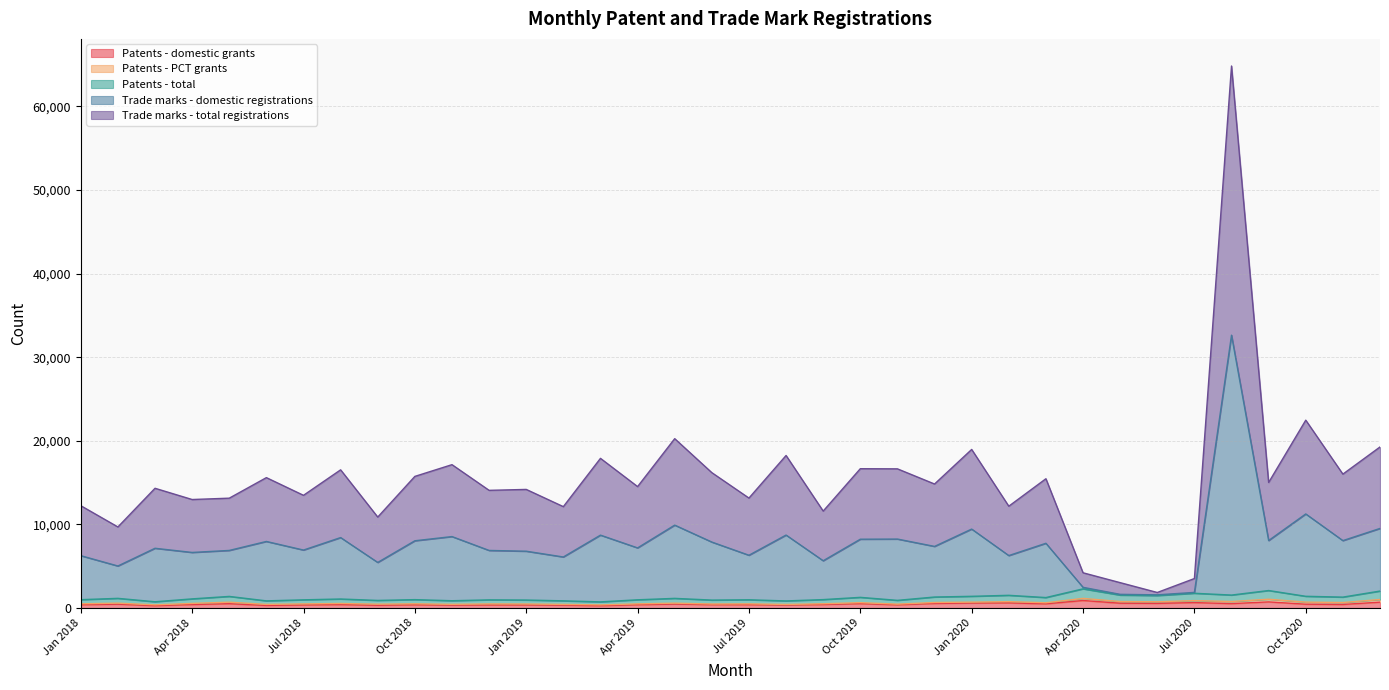

True or false: Patents - total has more than 2 points higher than both neighbors.

True